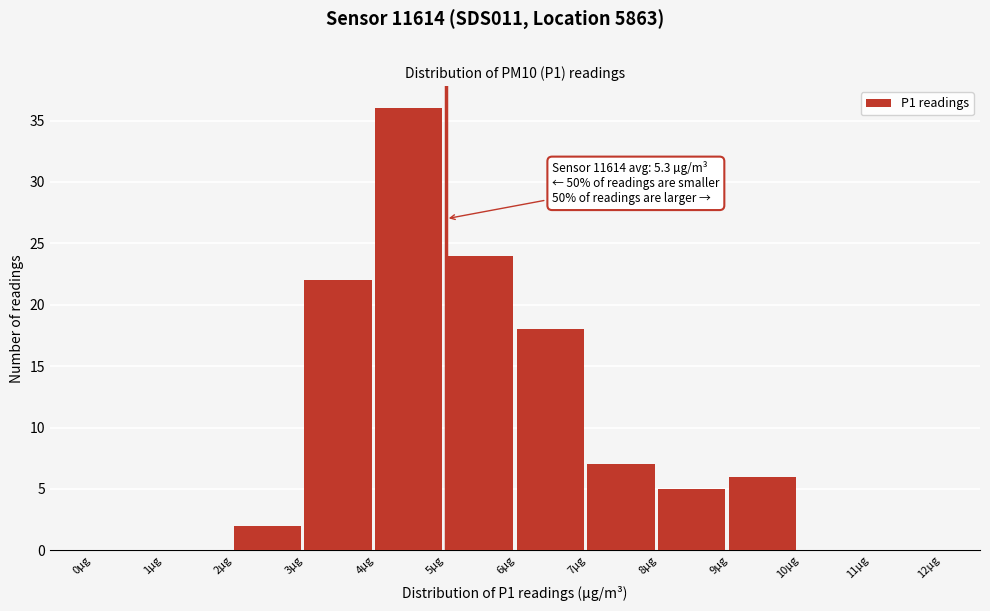

Which range on the x-axis has the tallest bar?

4 to 5